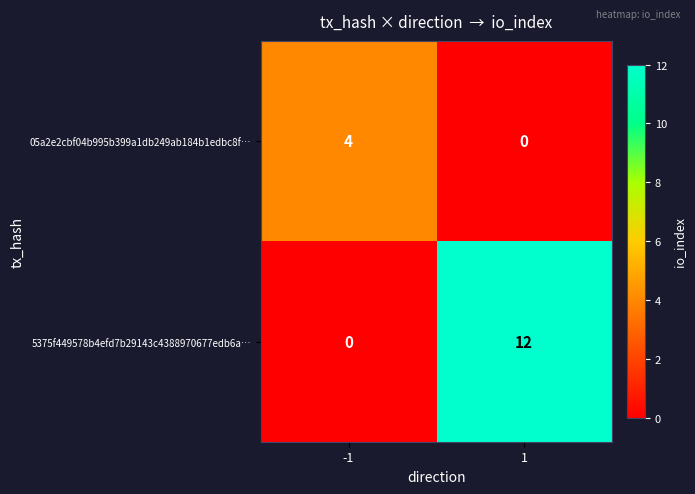

What is the total value across all series at -1?

4